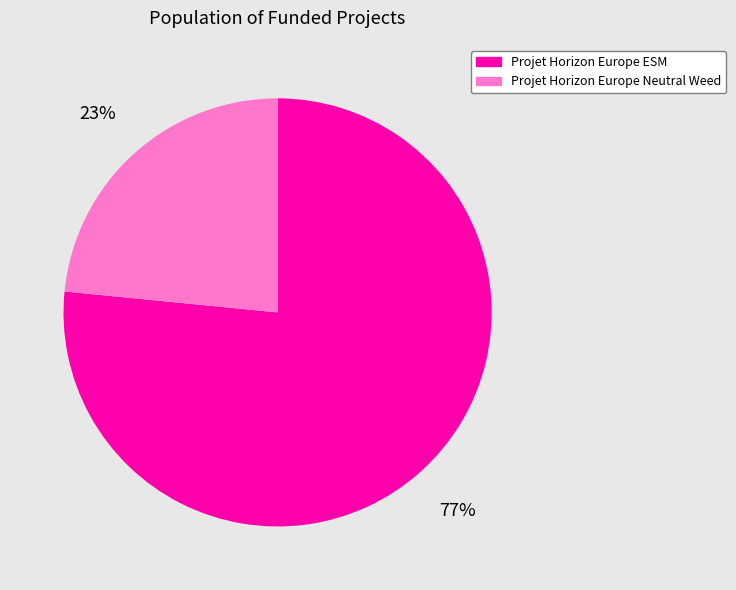

What is the ratio of the value at Projet Horizon Europe Neutral Weed to the value at Projet Horizon Europe ESM?

0.3